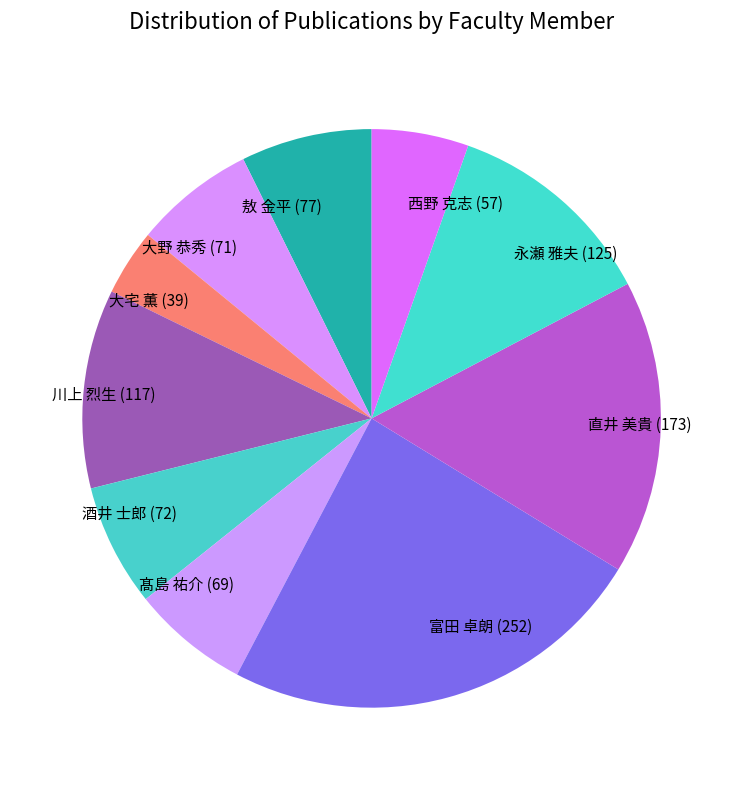

Combined, do 大野 恭秀 (71) and 直井 美貴 (173) account for over 50%?

No